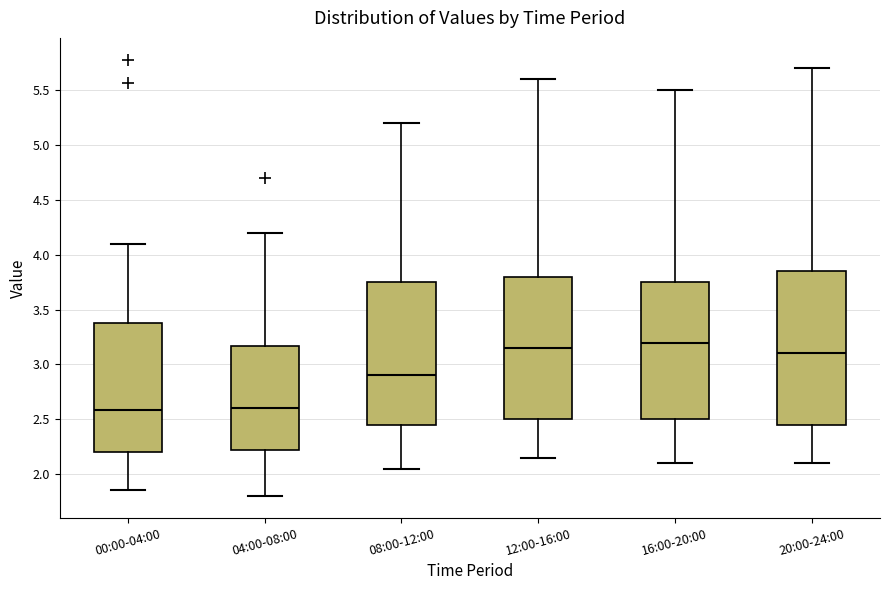

Reading left to right, read every box against the y-axis: the position of its median line, the range the box covers, and the ends of its whiskers. The values are not printed on the chart, so give them approximately, as read against the axis.

00:00-04:00: median 2.60, box 2.20 to 3.40, whiskers 1.85 to 4.10
04:00-08:00: median 2.60, box 2.20 to 3.15, whiskers 1.80 to 4.20
08:00-12:00: median 2.90, box 2.45 to 3.75, whiskers 2.05 to 5.20
12:00-16:00: median 3.15, box 2.50 to 3.80, whiskers 2.15 to 5.60
16:00-20:00: median 3.20, box 2.50 to 3.75, whiskers 2.10 to 5.50
20:00-24:00: median 3.10, box 2.45 to 3.85, whiskers 2.10 to 5.70